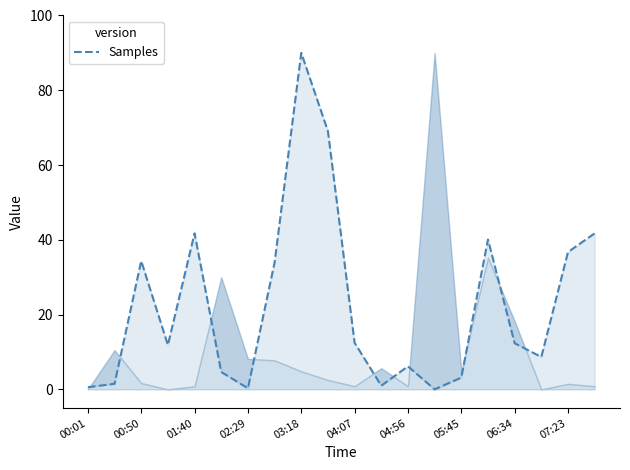

Reading left to right, list all the values displayed in this chart.

0.6	1.5	34.4	11.9	41.7	4.7	0.3	33.9	90.0	69.1	12.5	1.0	6.2	0.0	3.1	40.1	12.3	8.7	36.7	41.7